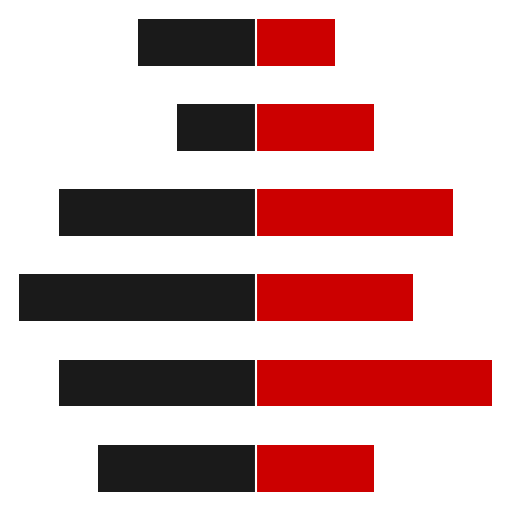

What is the difference between the maximum and second lowest values in the With Image series?

3